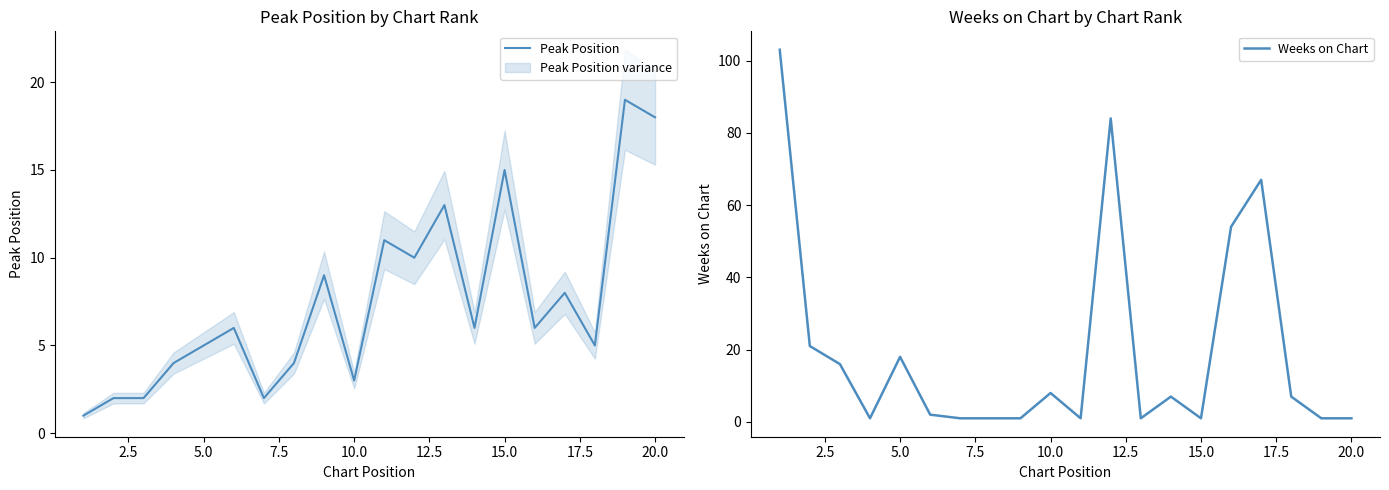

What is the sum of all Weeks on Chart values?

396